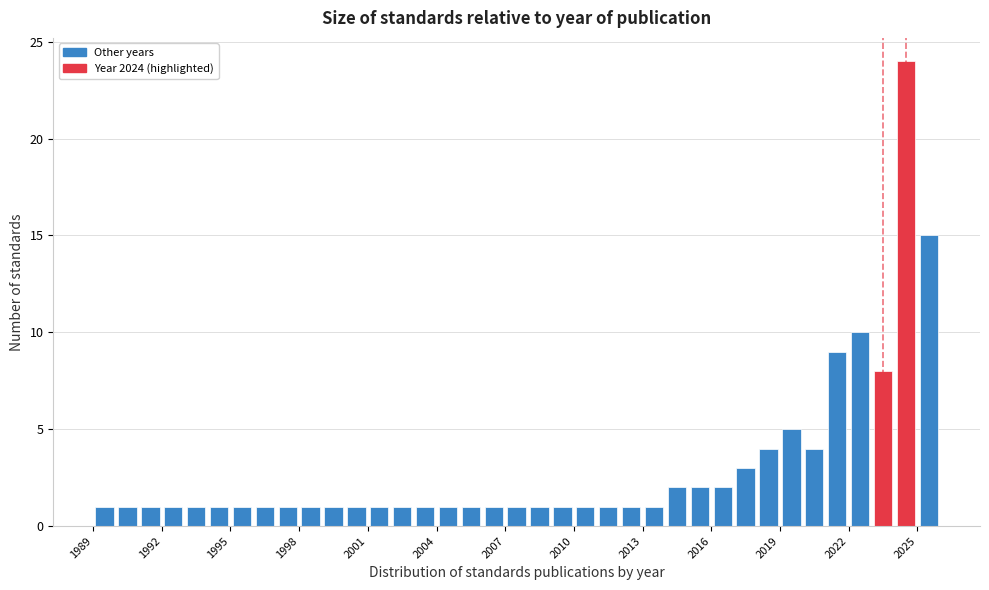

Around what value on the x-axis is the tallest bar? Give the approximate position of its centre, as read against the axis.

2024.5